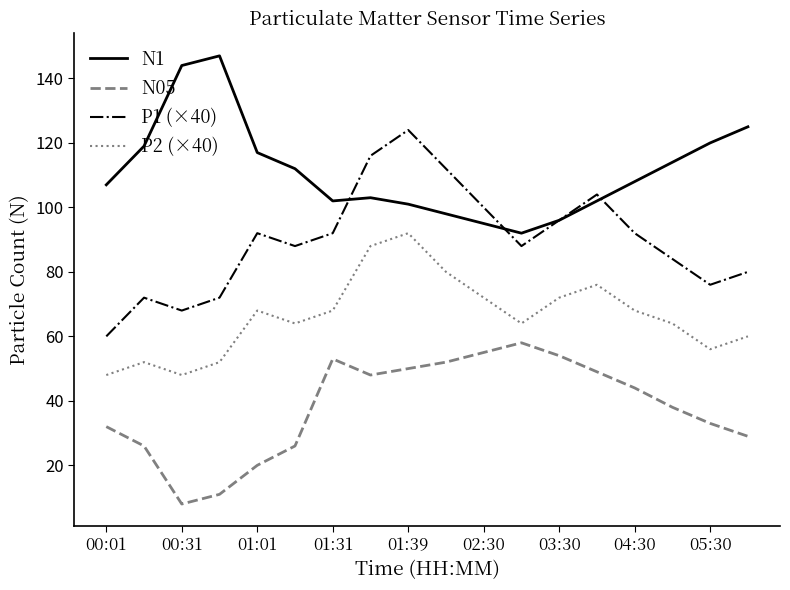

What are all the series names shown in the legend?

N1, N05, P1 (×40), P2 (×40)